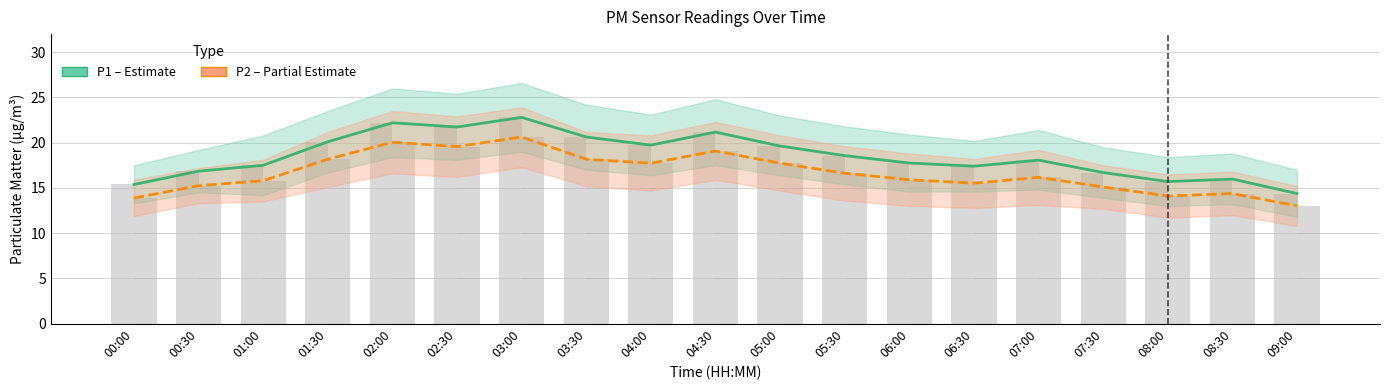

The P2 (PM10) series shows 14.1 at 08:00. True or false?

True